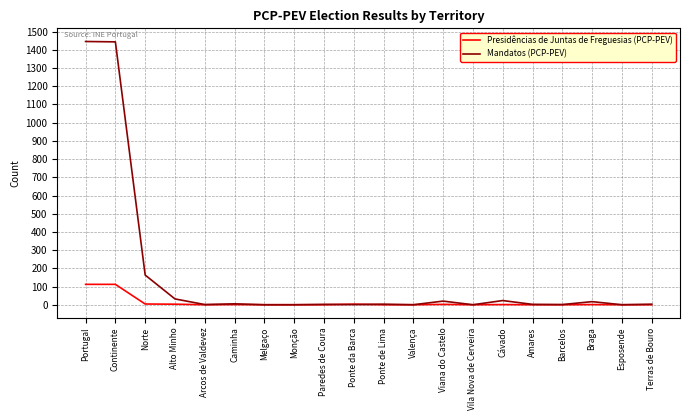

What is the sum of the Mandatos (PCP-PEV) values at Braga and Ponte de Lima?

20